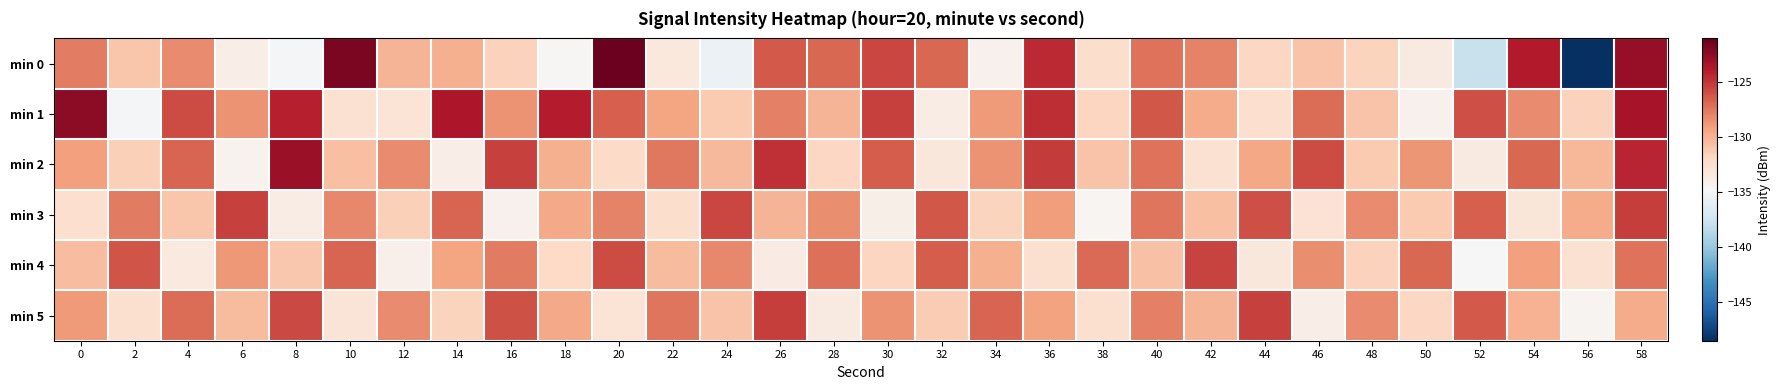

Which category has the highest value across all series?

20